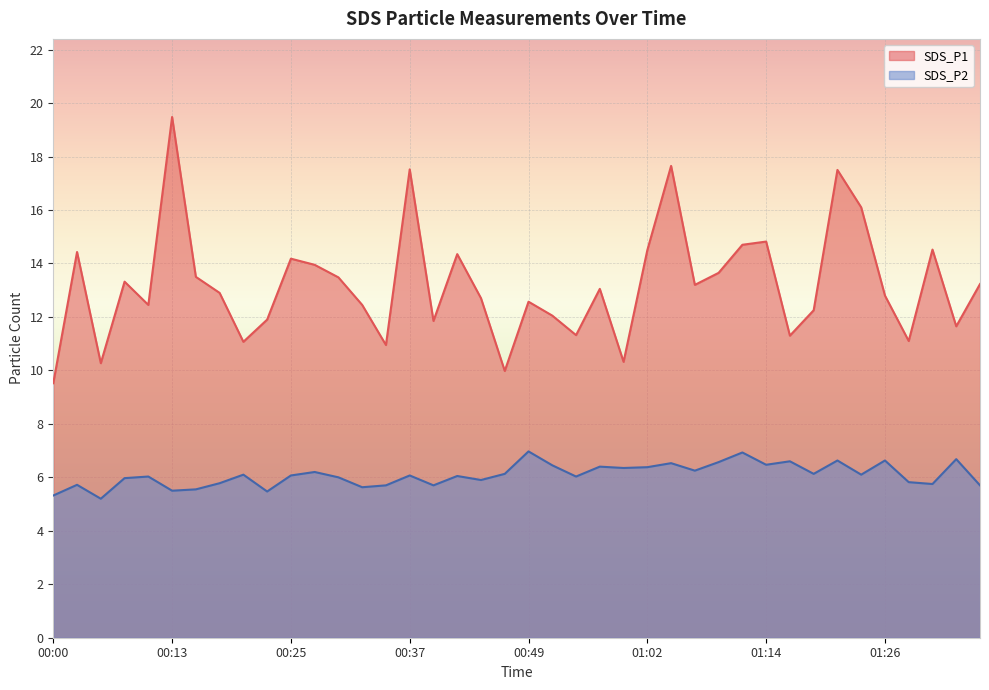

How many values in the SDS_P2 series exceed 6?

24